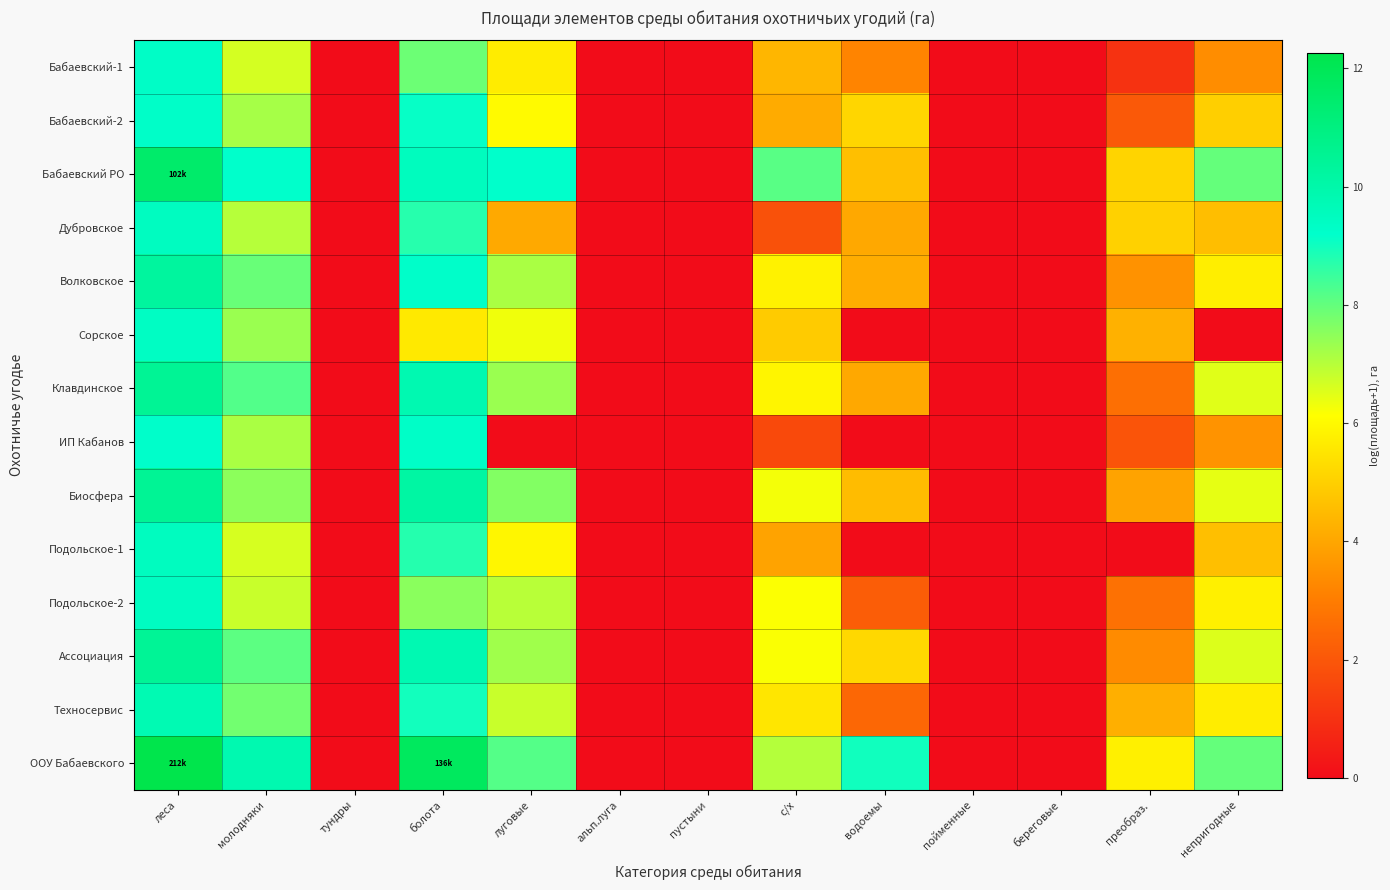

Which category has the highest value across all series?

леса